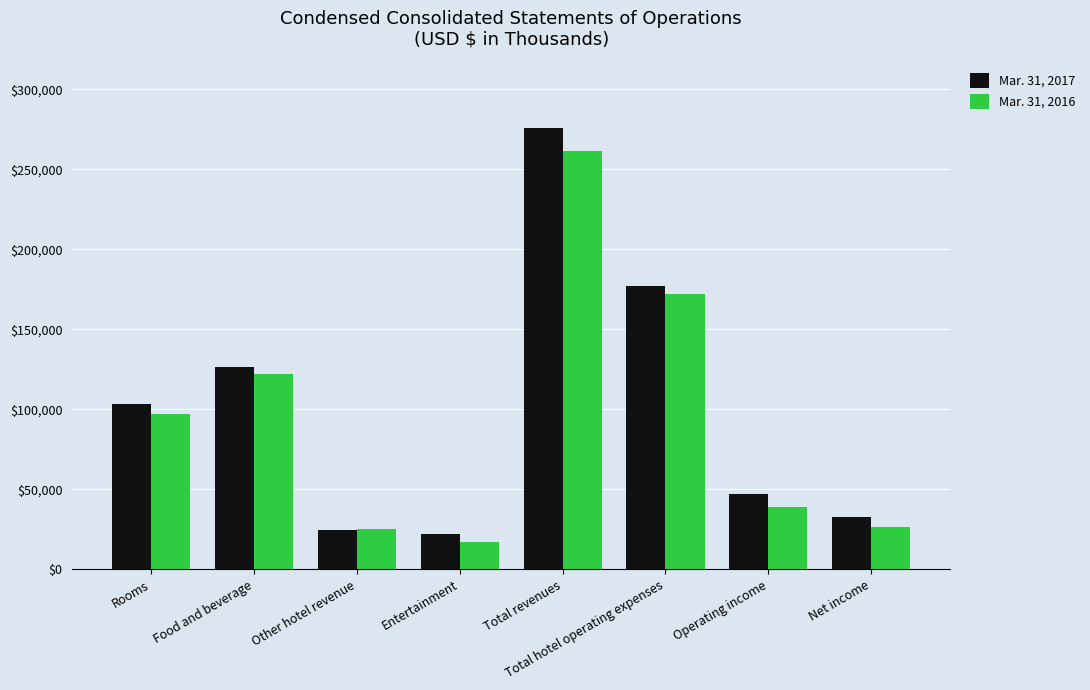

Is it true that Mar. 31, 2016 equals 7313 at Other hotel revenue?

False